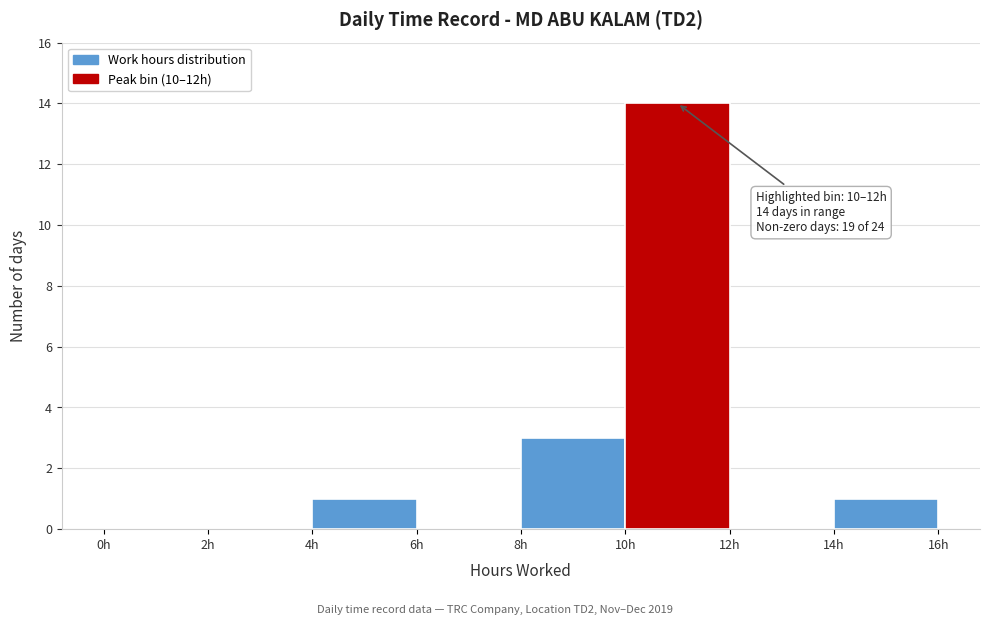

Over which range of the x-axis is the bar tallest?

10 to 12